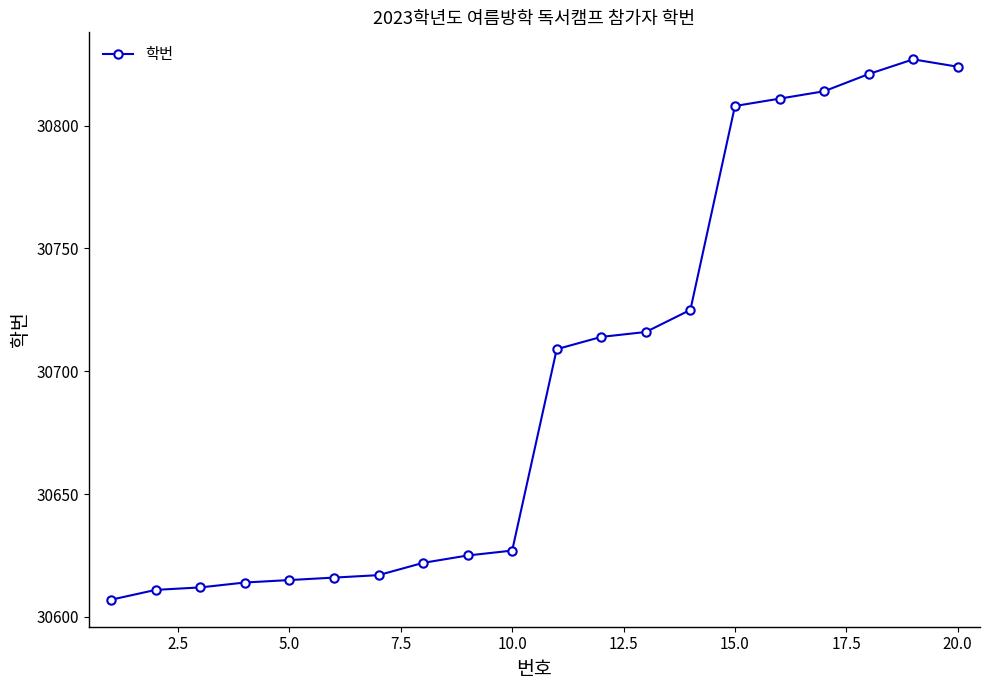

What is the sum of all values?

613935